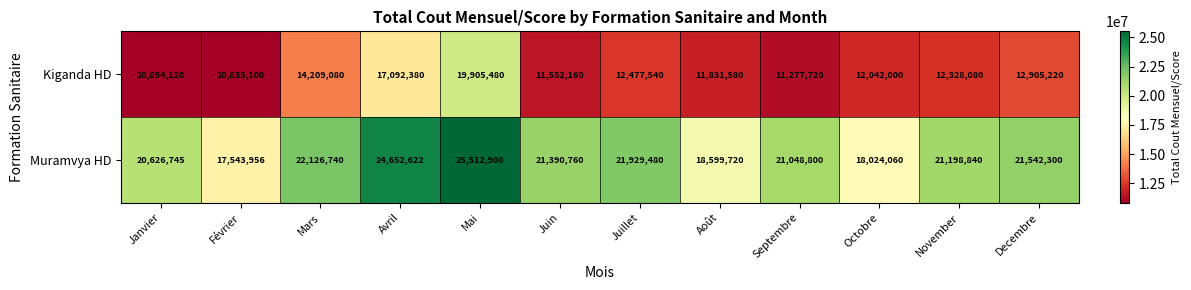

Which series has the widest spread of values?

Kiganda HD